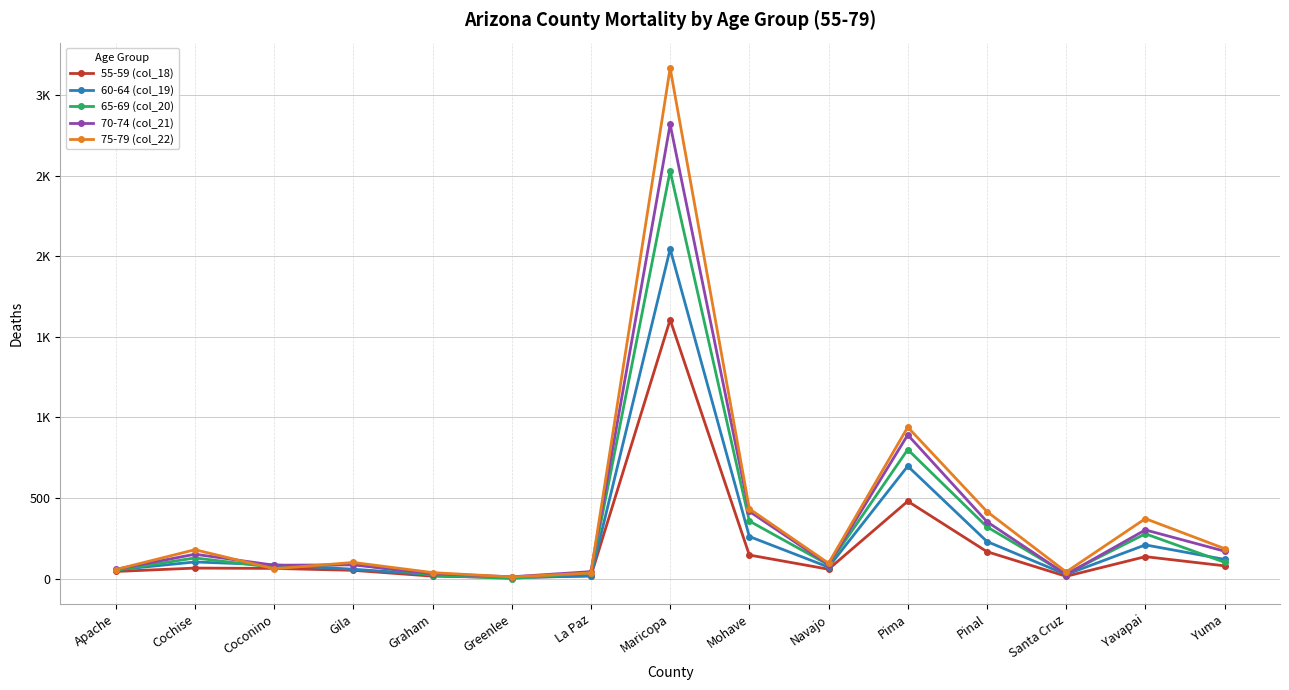

Rank the series at Mohave from highest to lowest value.

75-79 (col_22), 70-74 (col_21), 65-69 (col_20), 60-64 (col_19), 55-59 (col_18)